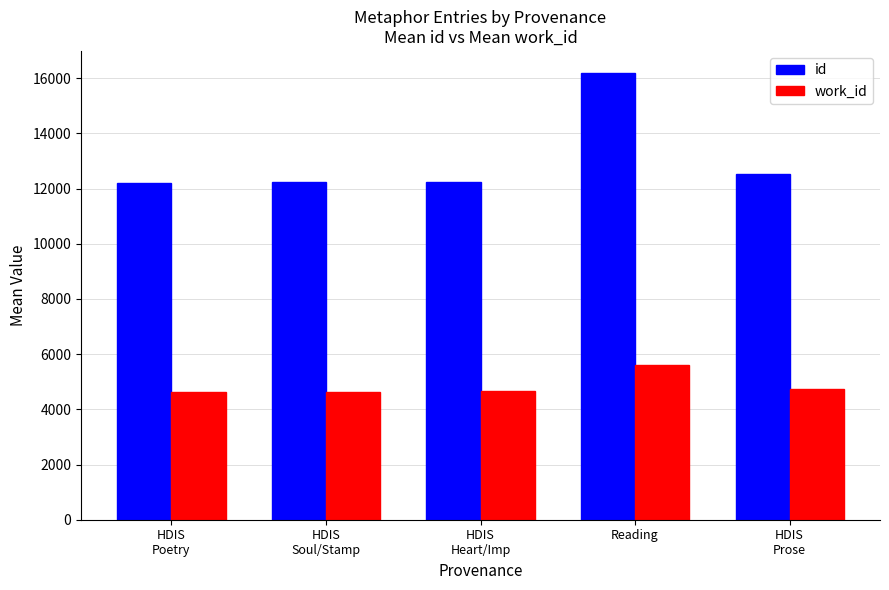

What is the label of the 1st bar from the right?

HDIS
Prose